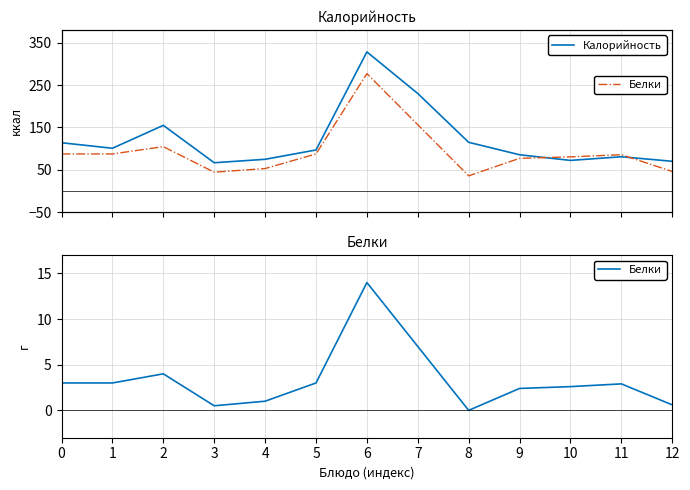

True or false: Белки has more than 2 interior local peaks.

True